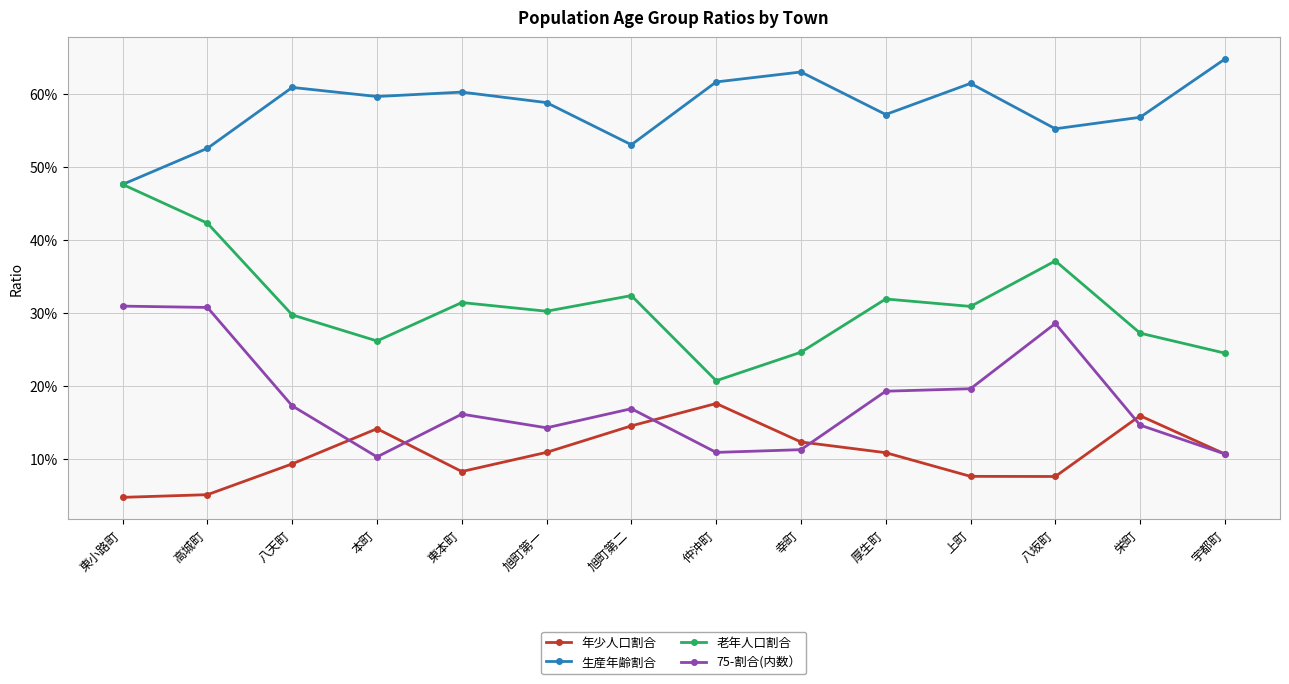

Reading left to right, extract all data points from this chart.

年少人口割合: 0.0	0.1	0.1	0.1	0.1	0.1	0.1	0.2	0.1	0.1	0.1	0.1	0.2	0.1
生産年齢割合: 0.5	0.5	0.6	0.6	0.6	0.6	0.5	0.6	0.6	0.6	0.6	0.6	0.6	0.6
老年人口割合: 0.5	0.4	0.3	0.3	0.3	0.3	0.3	0.2	0.2	0.3	0.3	0.4	0.3	0.2
75-割合(内数）: 0.3	0.3	0.2	0.1	0.2	0.1	0.2	0.1	0.1	0.2	0.2	0.3	0.1	0.1